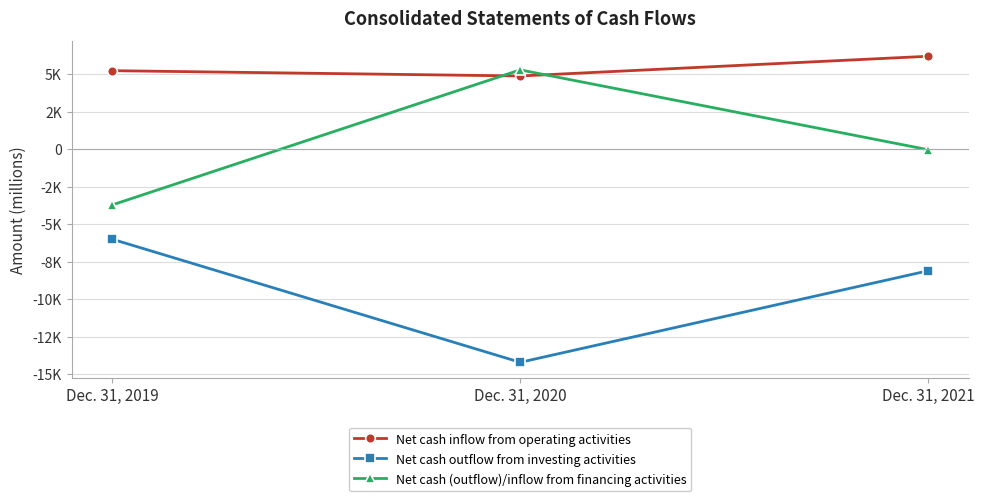

What are all the series names shown in the legend?

Net cash inflow from operating activities, Net cash outflow from investing activities, Net cash (outflow)/inflow from financing activities